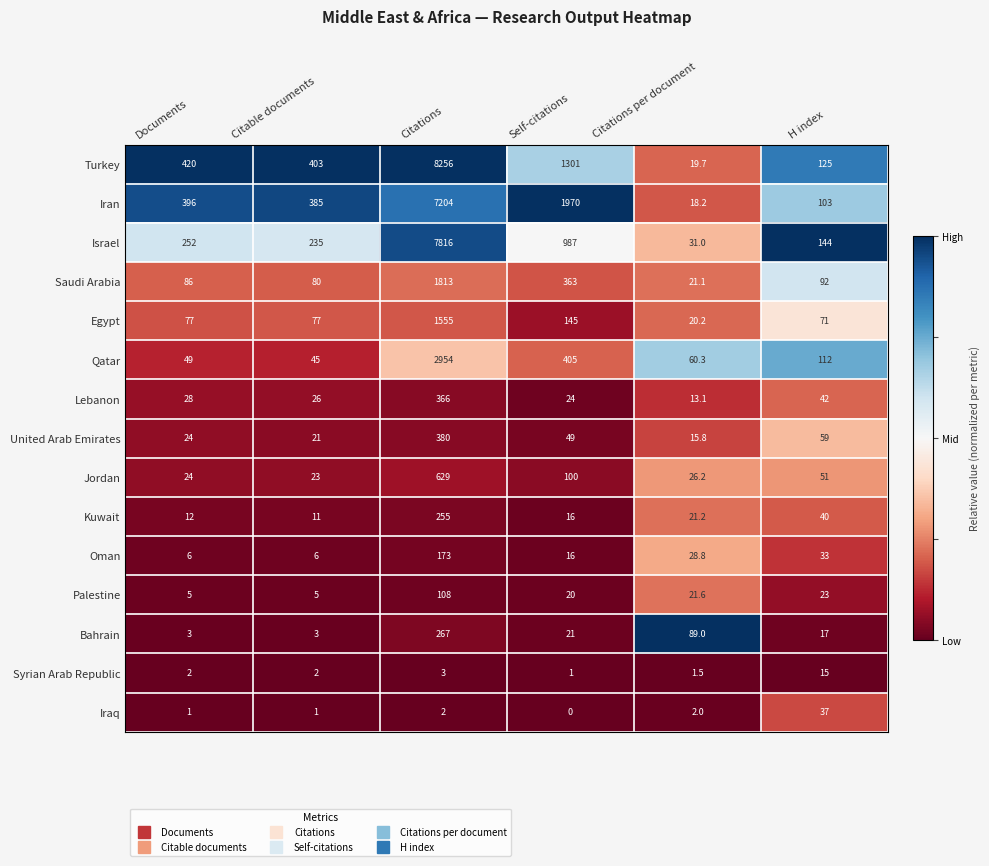

The value of United Arab Emirates at Documents is 38.4. True or false?

False